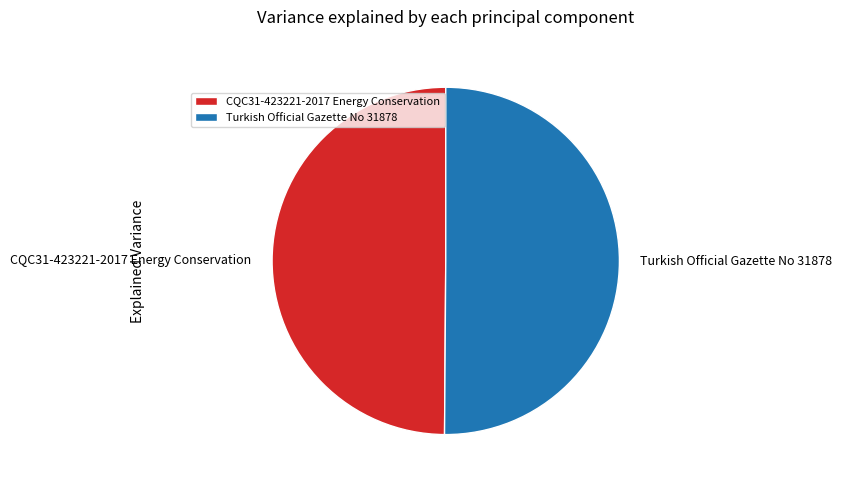

How many segments does this pie chart have?

2